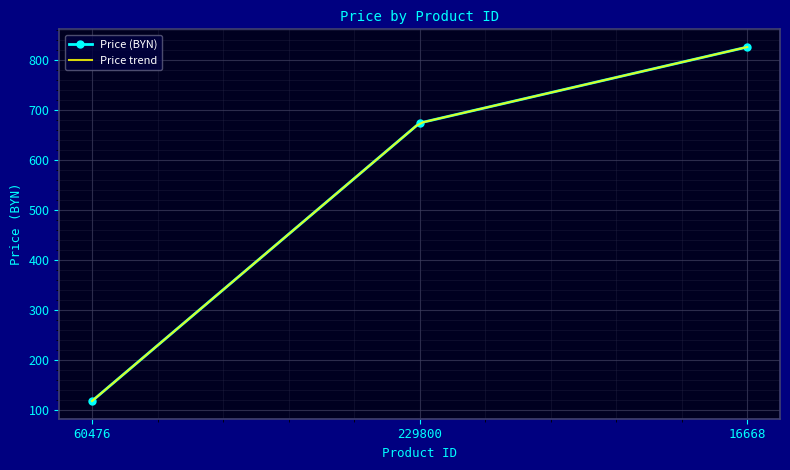

What is the value of the 3rd point from the left?

826.4